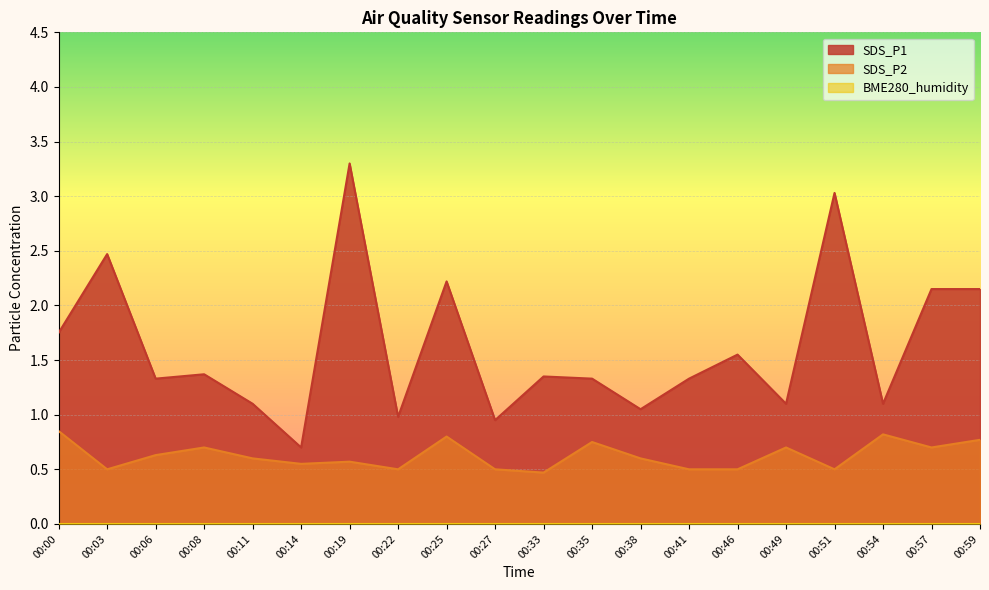

At 00:14, list the series in order from smallest to largest.

SDS_P2, SDS_P1